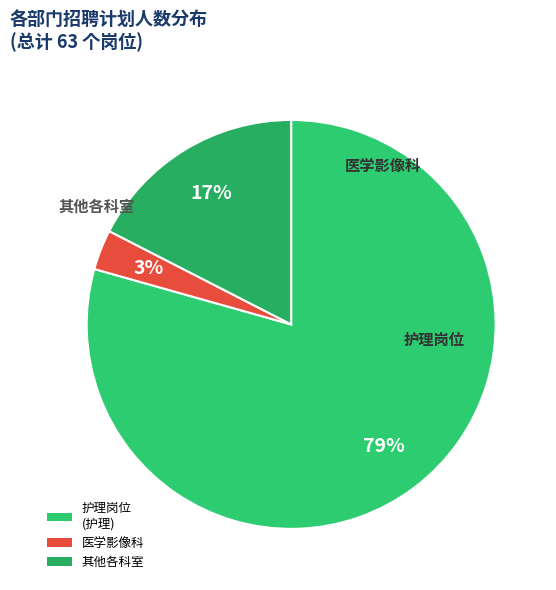

Count the number of slices in the pie.

3